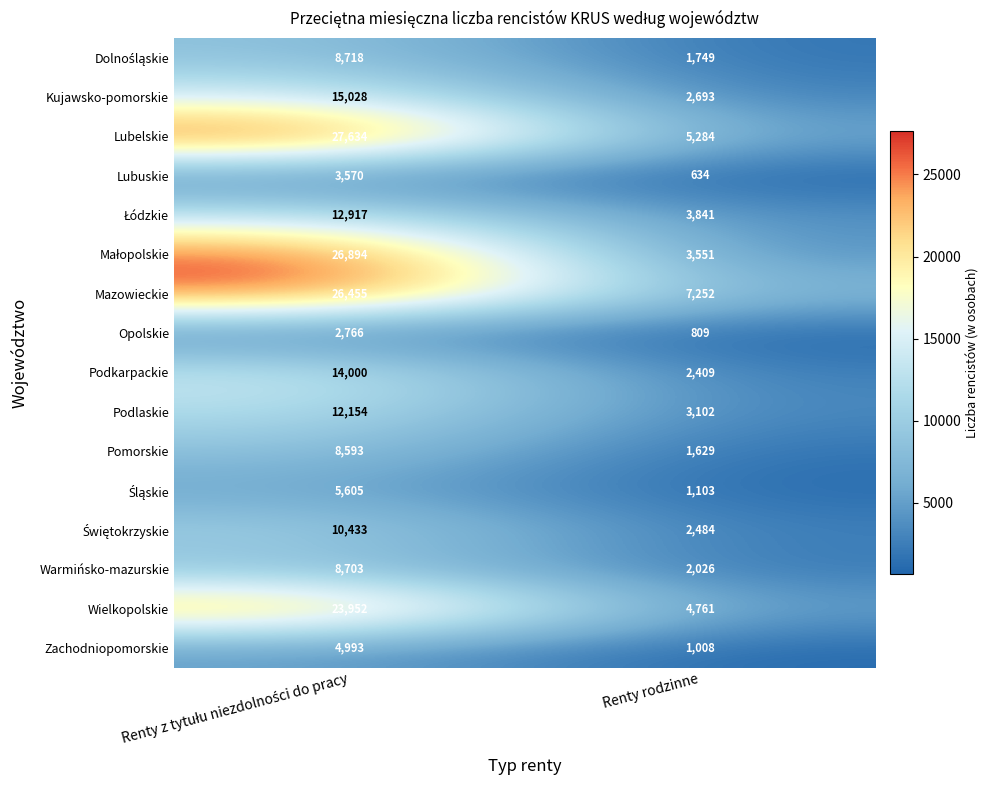

What is the approximate value of Podkarpackie at Renty rodzinne?

2409